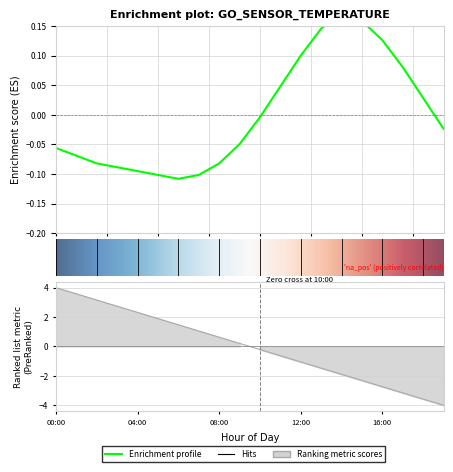

How many points are lower than both their immediate neighbors (excluding endpoints)?

1